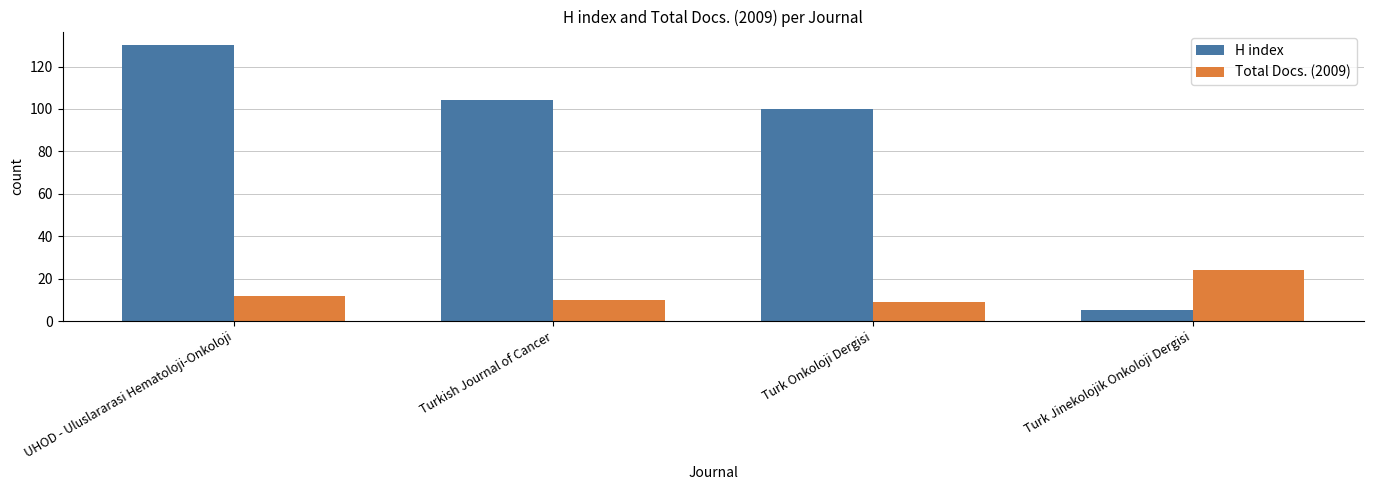

Reading right to left, what are all the values shown in this chart?

H index: 5	100	104	130
Total Docs. (2009): 24	9	10	12